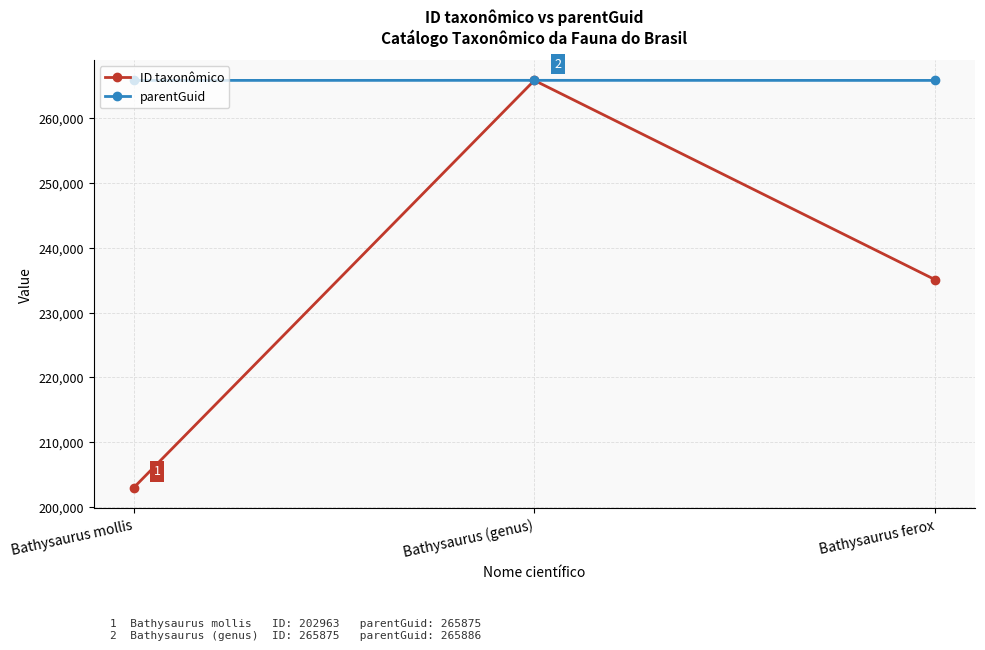

Is the value of parentGuid at Bathysaurus (genus) greater than the value of ID taxonômico at Bathysaurus ferox?

Yes